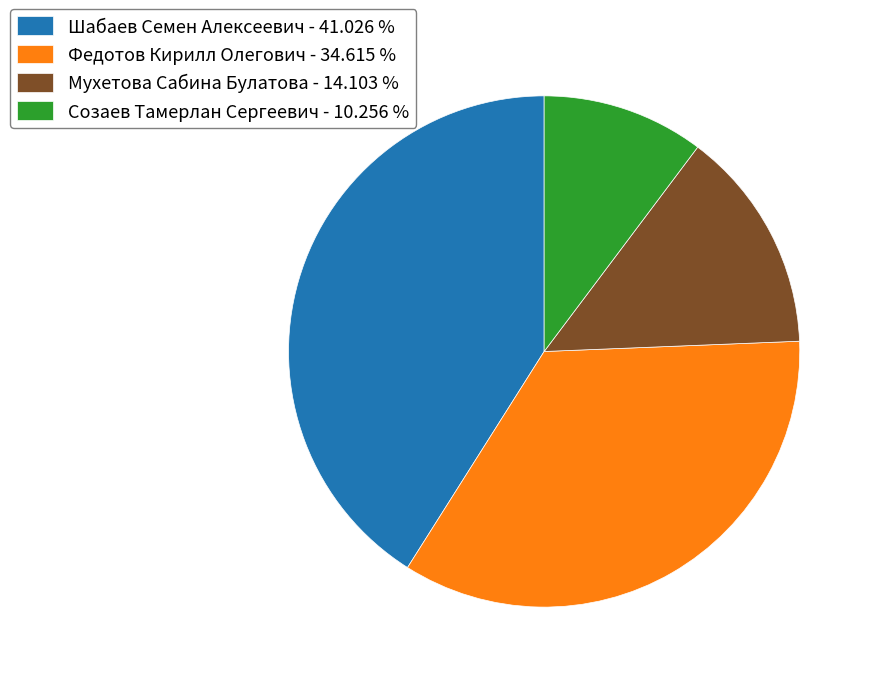

Is there any slice that represents more than half of the pie?

No